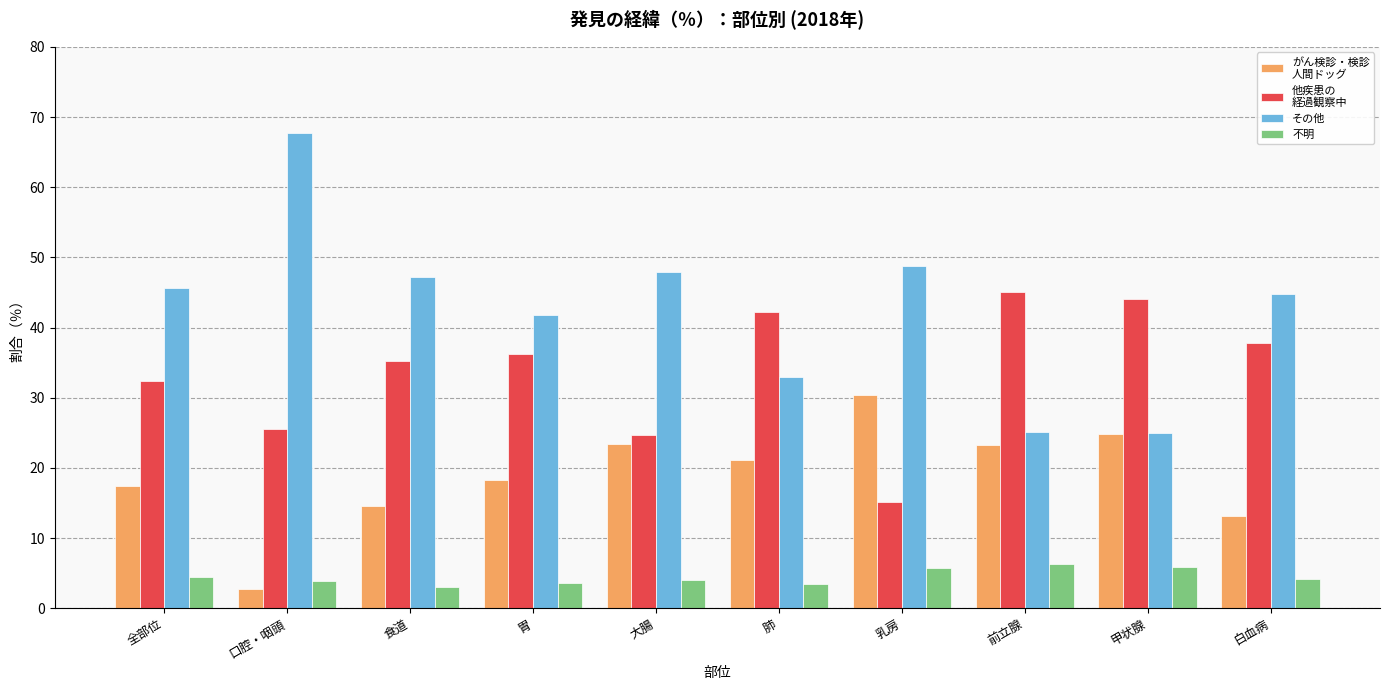

What is the difference between the highest and lowest values at 大腸?

43.9